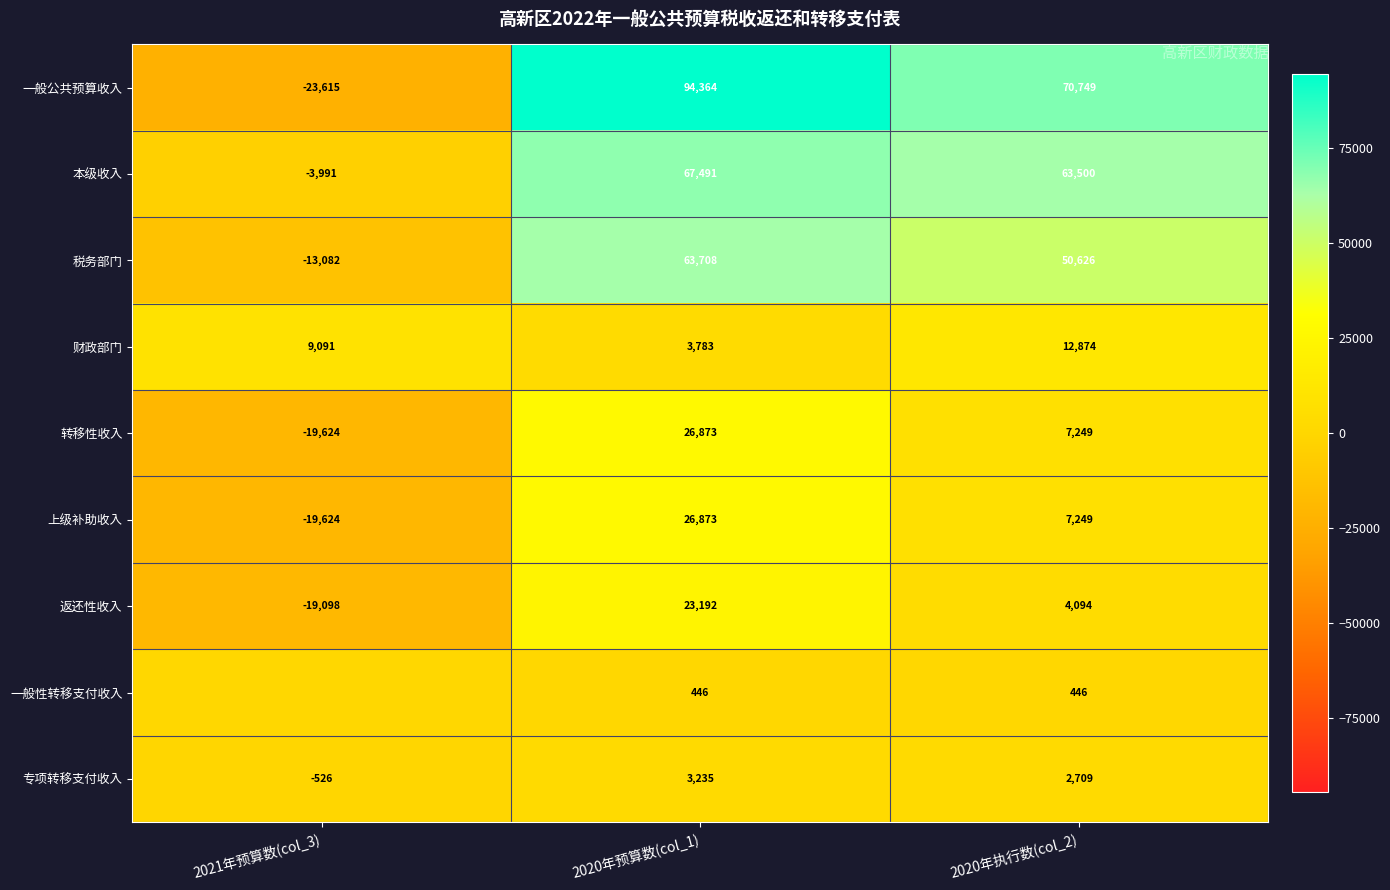

What is the sum of the 税务部门 values at 2021年预算数(col_3) and 2020年执行数(col_2)?

37544